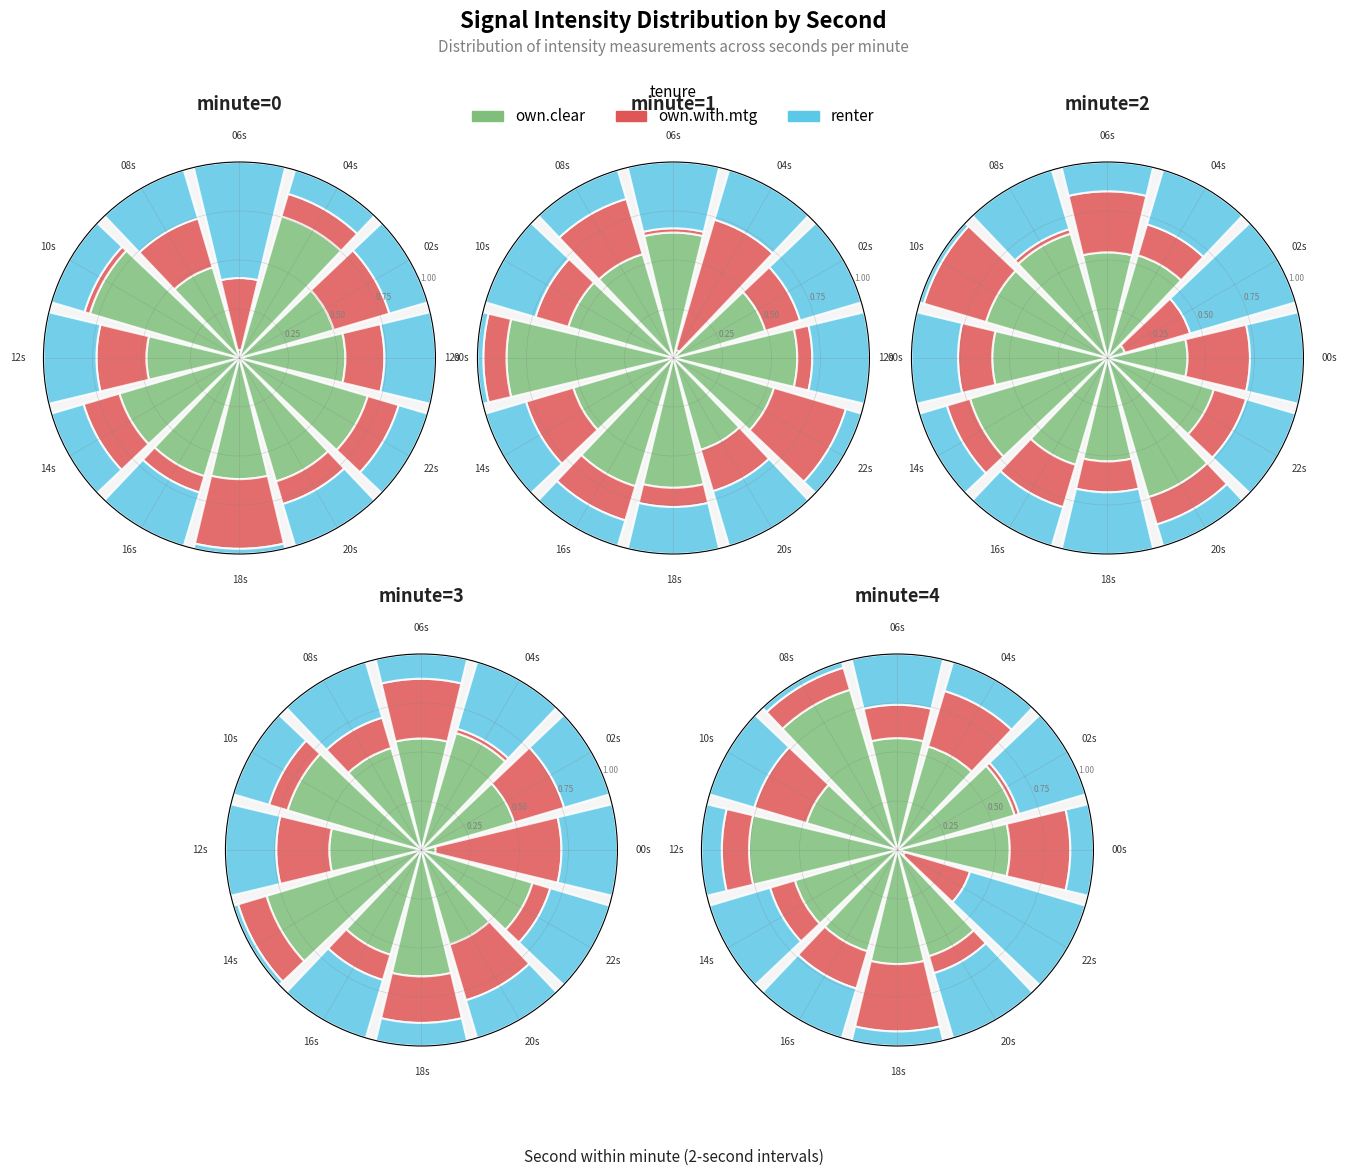

To the nearest percent, what portion does 14s represent?

5%